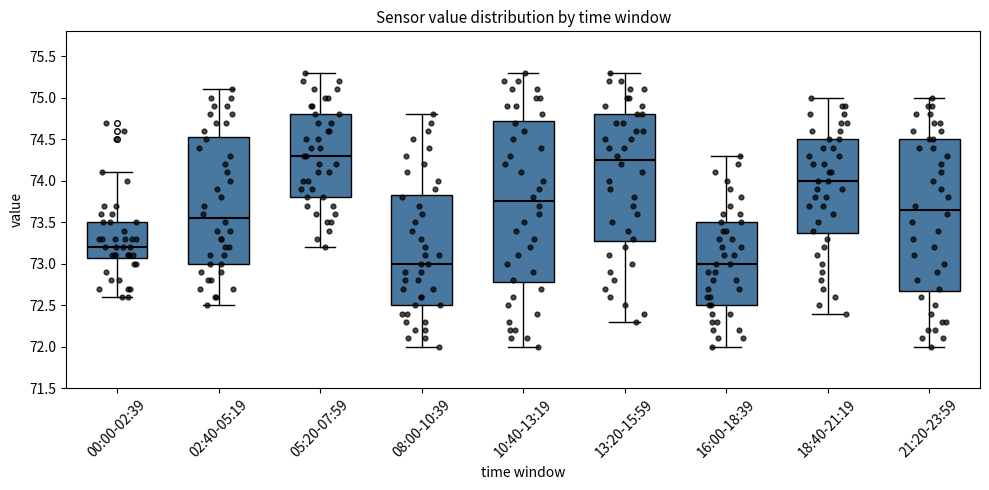

Reading left to right, read every box against the y-axis: the position of its median line, the range the box covers, and the ends of its whiskers. The values are not printed on the chart, so give them approximately, as read against the axis.

00:00-02:39: median 73.20, box 73.10 to 73.50, whiskers 72.60 to 74.10
02:40-05:19: median 73.55, box 73.00 to 74.55, whiskers 72.50 to 75.10
05:20-07:59: median 74.30, box 73.80 to 74.80, whiskers 73.20 to 75.30
08:00-10:39: median 73.00, box 72.50 to 73.85, whiskers 72.00 to 74.80
10:40-13:19: median 73.75, box 72.80 to 74.75, whiskers 72.00 to 75.30
13:20-15:59: median 74.25, box 73.30 to 74.80, whiskers 72.30 to 75.30
16:00-18:39: median 73.00, box 72.50 to 73.50, whiskers 72.00 to 74.30
18:40-21:19: median 74.00, box 73.40 to 74.50, whiskers 72.40 to 75.00
21:20-23:59: median 73.65, box 72.70 to 74.50, whiskers 72.00 to 75.00